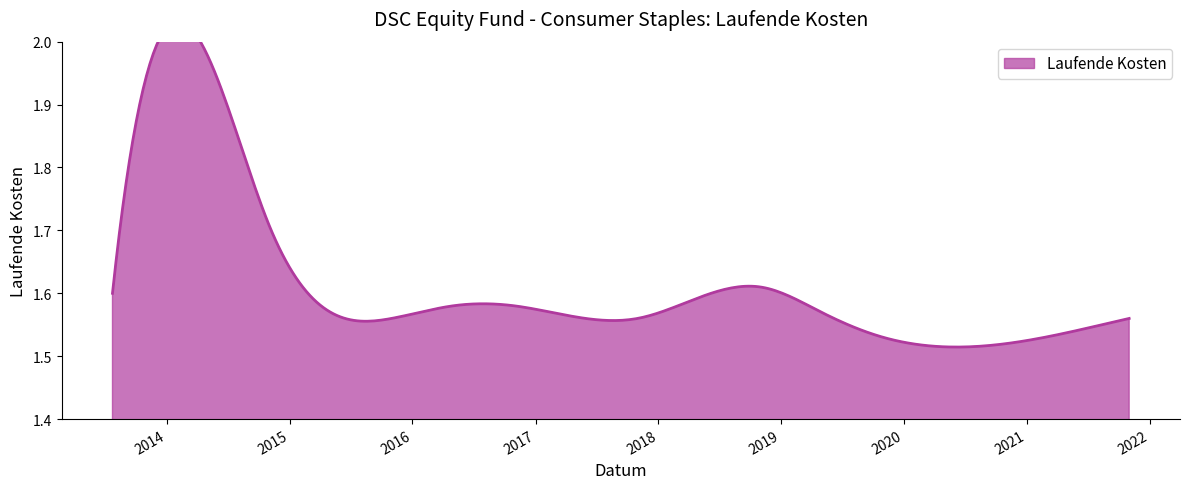

List the labels in order of value, smallest first.

2020-10-31, 2019-10-31, 2015-10-31, 2017-10-31, 2021-10-31, 2019-04-30, 2016-04-30, 2016-10-31, 2013-07-24, 2018-10-31, 2014-10-31, 2014-07-31